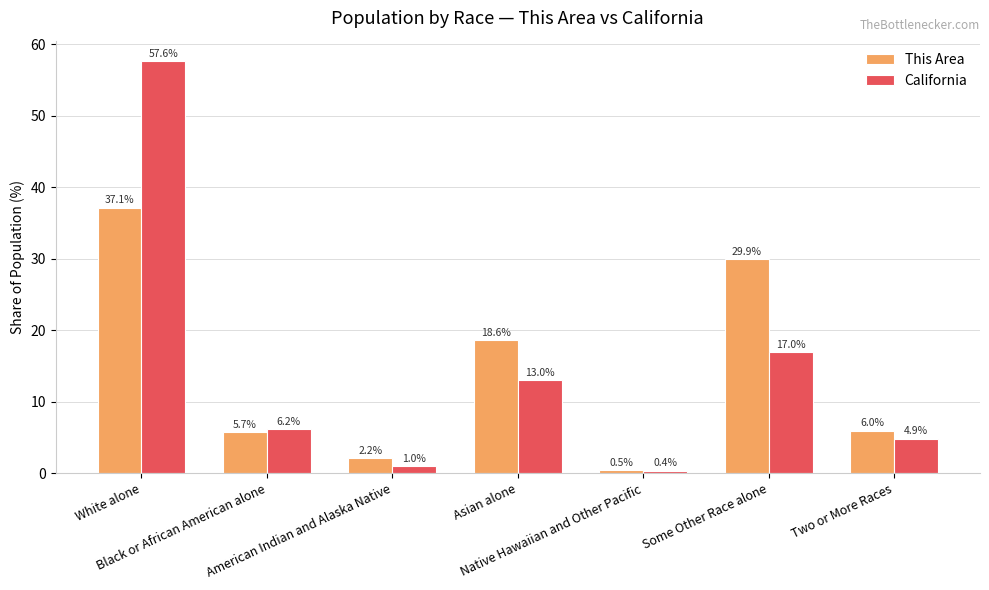

At which category is the sum across all series the highest?

White alone